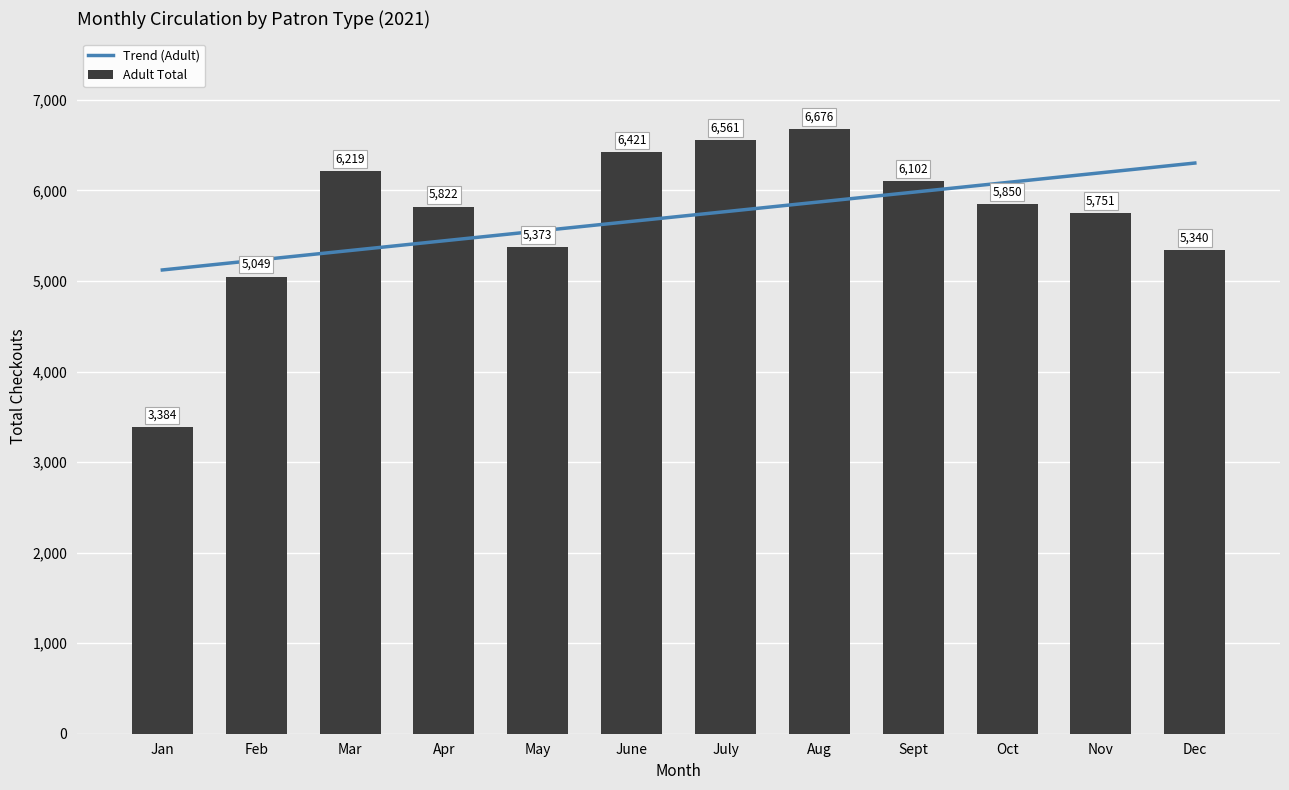

What is the total value across all series at May?

10924.3